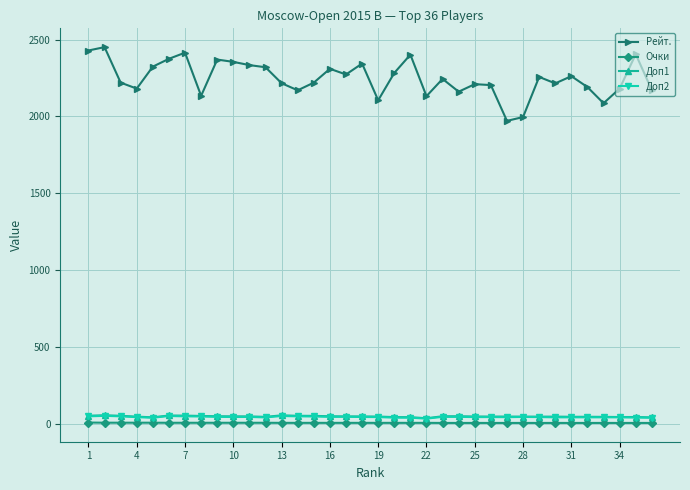

At how many categories does at least one series exceed 2014?

34